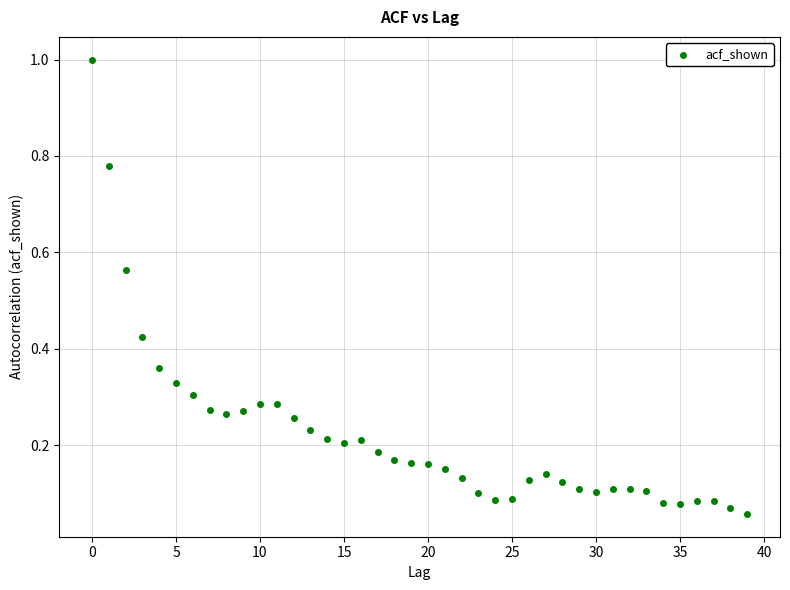

What is the range of Y values (max minus min)?

0.9